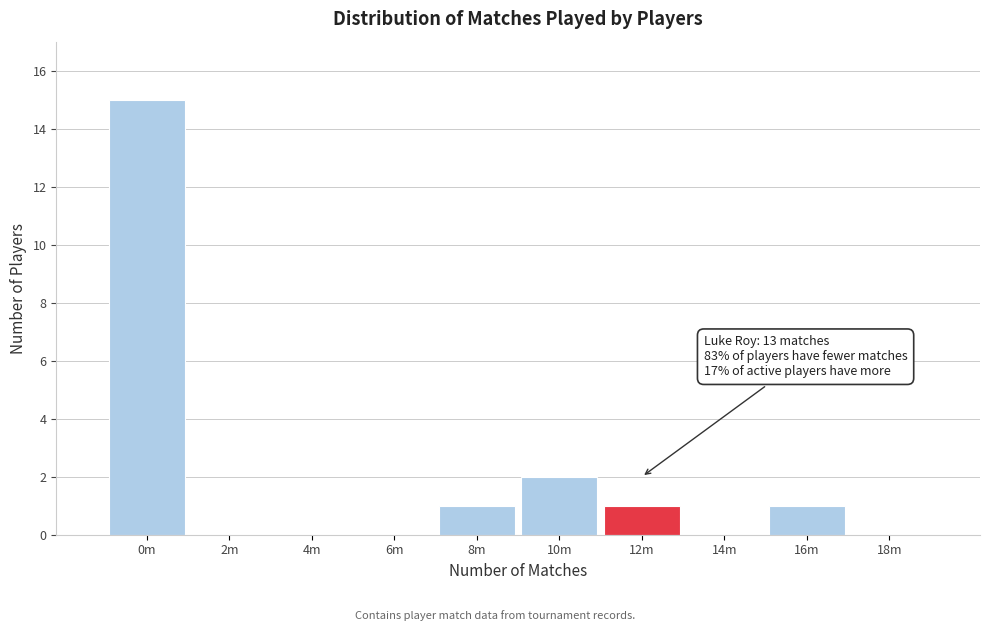

Reading left to right, what are all the values shown in this chart?

0m=15	2m=0	4m=0	6m=0	8m=1	10m=2	12m=1	14m=0	16m=1	18m=0